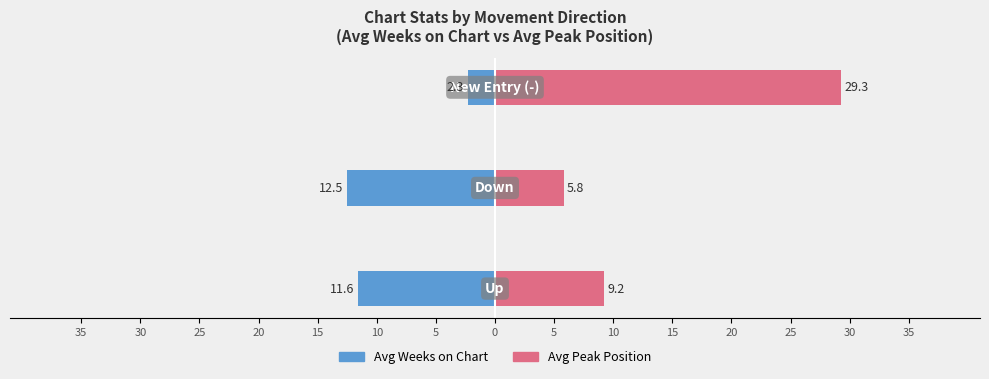

Which series has the largest range (max minus min)?

Avg Peak Position